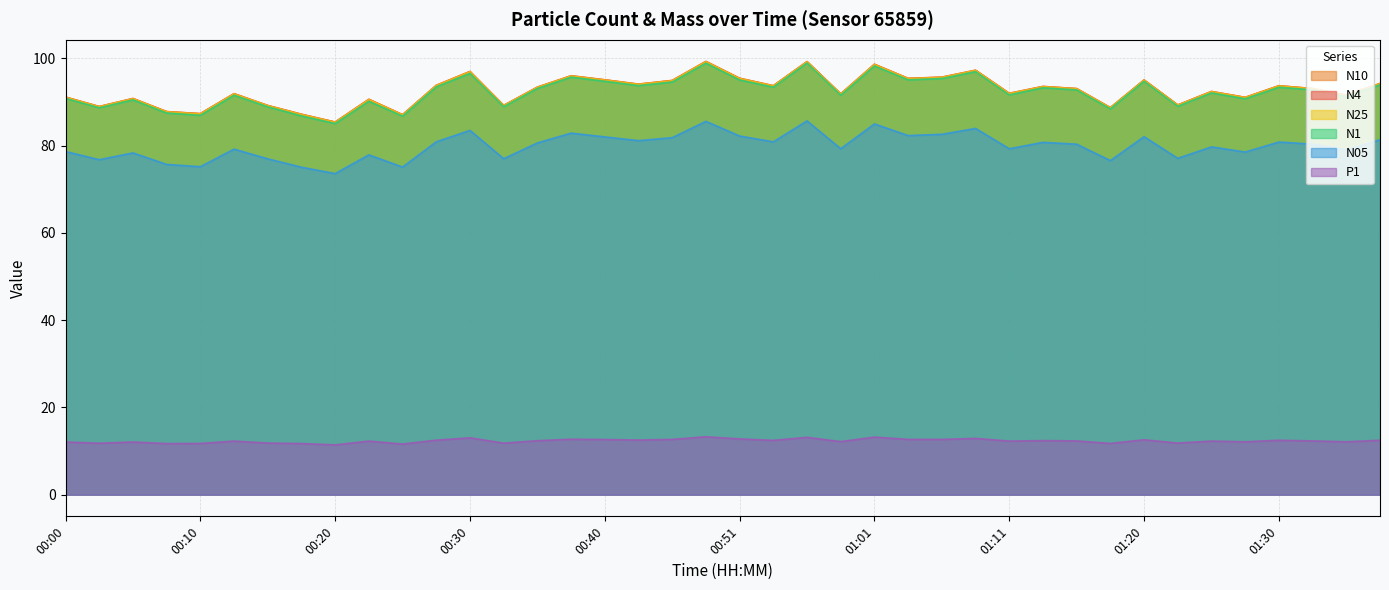

What is the difference between the highest and lowest values at 00:25?

75.5